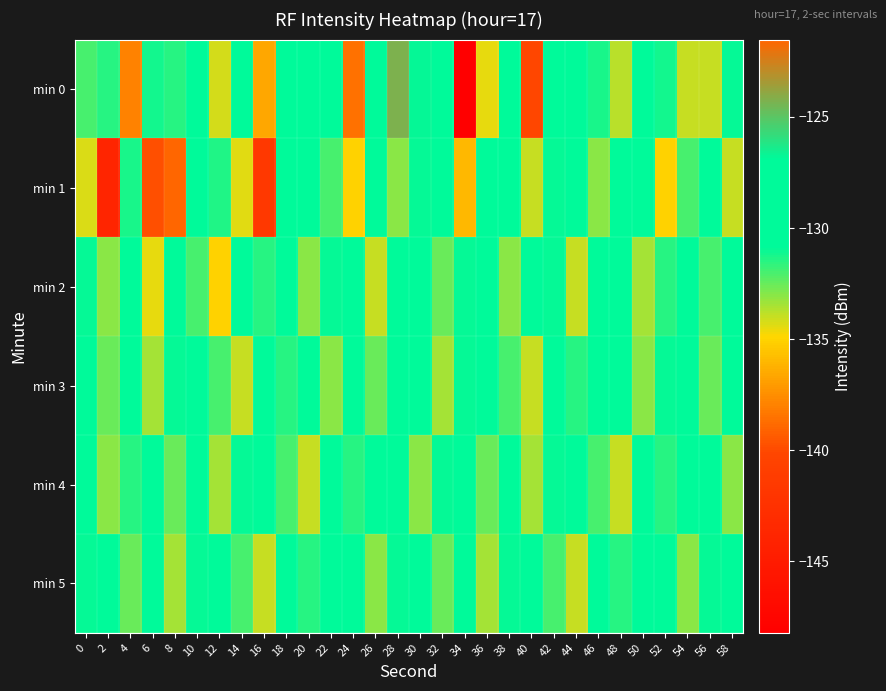

Reading left to right, list all the values displayed in this chart.

min 0: 0=-132.0	2=-131.5	4=-137.9	6=-131.1	8=-131.5	10=-129.0	12=-134.2	14=-129.2	16=-136.6	18=-130.4	20=-129.5	22=-127.9	24=-138.5	26=-130.2	28=-124.3	30=-126.8	32=-128.0	34=-148.2	36=-134.5	38=-130.3	40=-140.1	42=-130.0	44=-130.8	46=-131.3	48=-133.8	50=-129.9	52=-131.1	54=-133.9	56=-133.9	58=-130.9
min 1: 0=-134.3	2=-143.8	4=-131.3	6=-139.8	8=-121.5	10=-130.2	12=-131.4	14=-134.4	16=-141.6	18=-129.1	20=-130.5	22=-132.0	24=-135.0	26=-128.0	28=-133.0	30=-131.0	32=-129.5	34=-136.0	36=-130.0	38=-127.0	40=-134.0	42=-131.0	44=-129.0	46=-133.0	48=-130.5	50=-128.5	52=-135.0	54=-132.0	56=-130.0	58=-134.0
min 2: 0=-131.0	2=-133.0	4=-130.0	6=-134.5	8=-128.0	10=-132.0	12=-135.0	14=-129.0	16=-131.5	18=-130.0	20=-133.0	22=-131.0	24=-129.5	26=-134.0	28=-130.5	30=-128.0	32=-132.5	34=-131.0	36=-130.0	38=-133.0	40=-129.0	42=-131.0	44=-134.0	46=-130.0	48=-128.5	50=-133.5	52=-131.5	54=-129.0	56=-132.0	58=-130.0
min 3: 0=-130.5	2=-132.5	4=-129.5	6=-133.5	8=-131.0	10=-130.0	12=-132.0	14=-134.0	16=-129.0	18=-131.5	20=-130.0	22=-133.0	24=-128.5	26=-132.5	28=-130.5	30=-129.5	32=-133.5	34=-131.0	36=-130.0	38=-132.0	40=-134.0	42=-129.0	44=-131.5	46=-130.5	48=-128.5	50=-133.0	52=-131.0	54=-130.0	56=-132.5	58=-129.5
min 4: 0=-129.0	2=-133.0	4=-131.5	6=-130.0	8=-132.5	10=-129.5	12=-133.5	14=-131.0	16=-130.0	18=-132.0	20=-134.0	22=-129.0	24=-131.5	26=-130.0	28=-128.5	30=-133.0	32=-131.0	34=-130.0	36=-132.5	38=-129.5	40=-133.5	42=-131.0	44=-130.0	46=-132.0	48=-134.0	50=-129.0	52=-131.5	54=-130.5	56=-128.5	58=-133.0
min 5: 0=-131.0	2=-130.5	4=-132.5	6=-129.5	8=-133.5	10=-131.0	12=-130.0	14=-132.0	16=-134.0	18=-129.0	20=-131.5	22=-130.0	24=-128.5	26=-133.0	28=-131.0	30=-130.0	32=-132.5	34=-129.5	36=-133.5	38=-131.0	40=-130.0	42=-132.0	44=-134.0	46=-129.0	48=-131.5	50=-130.5	52=-128.5	54=-133.0	56=-131.0	58=-130.0